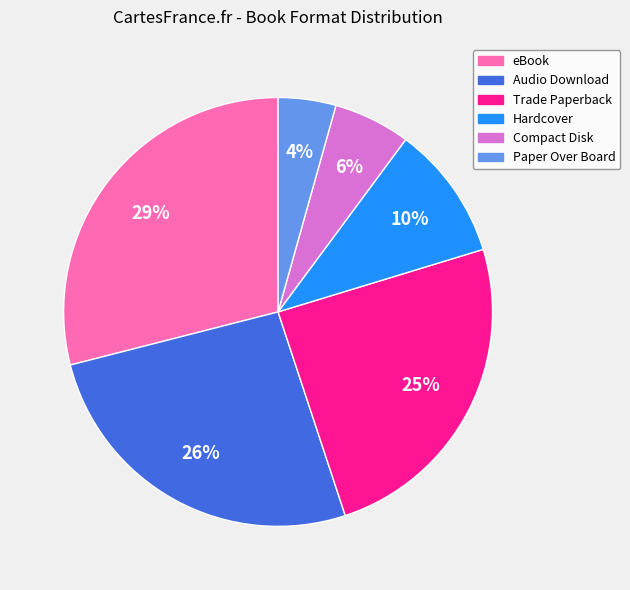

True or false: Hardcover accounts for 5% of the total.

False